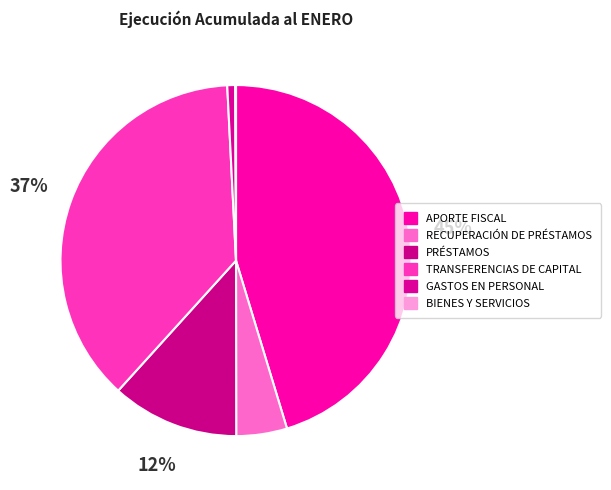

How many slices are in this pie chart?

6